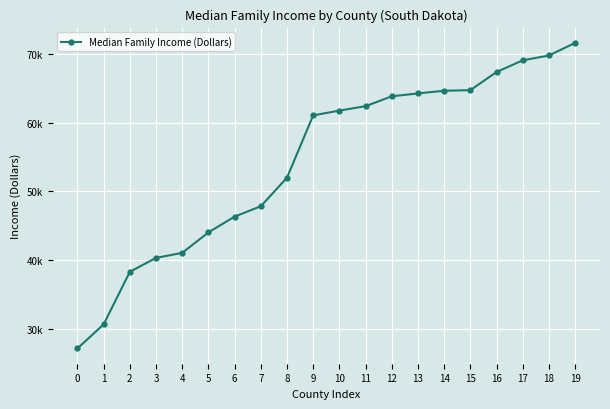

Is this an area chart (filled region under the line)?

No